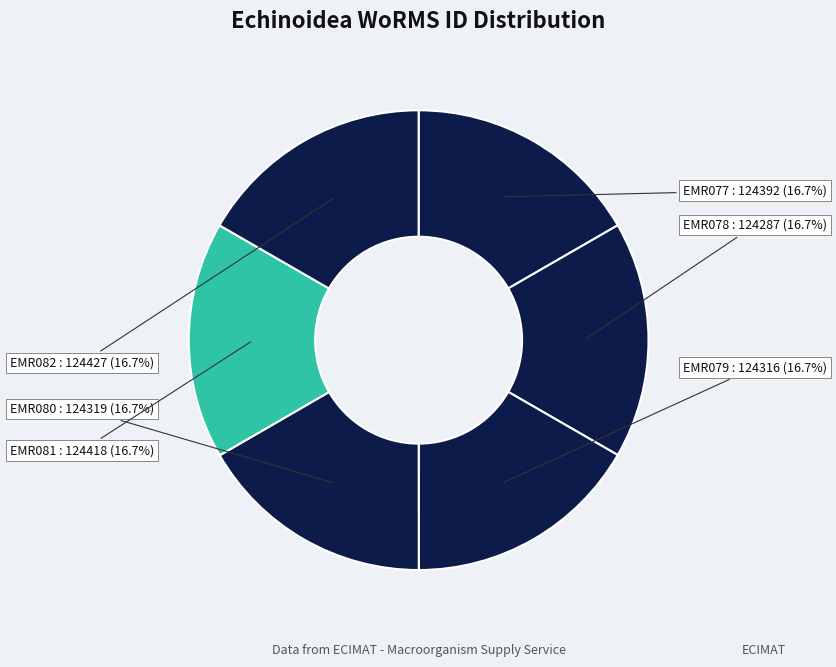

Count the number of slices in the pie.

6